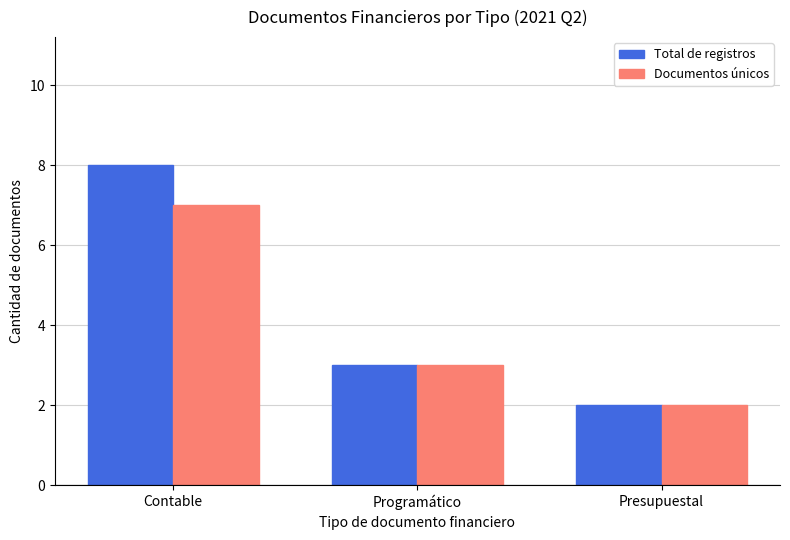

List the labels in order of Total de registros value, smallest first.

Presupuestal, Programático, Contable